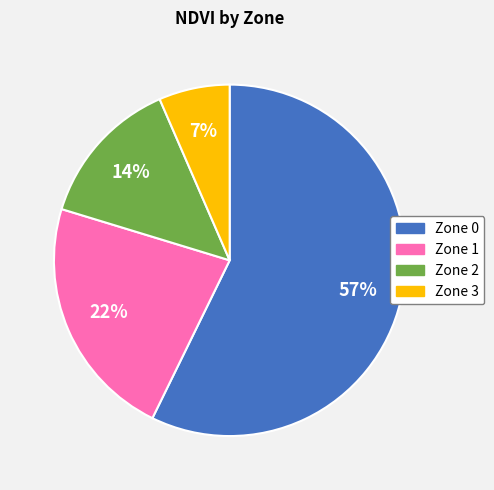

Count the number of slices in the pie.

4